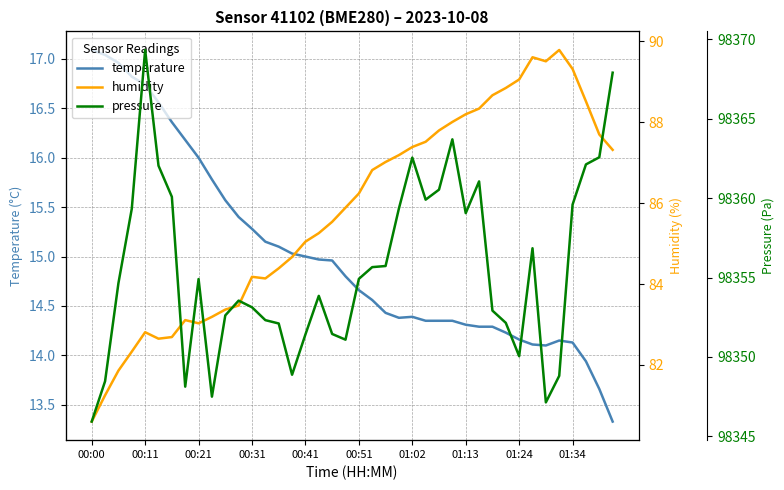

What is the difference between the maximum and minimum values in the humidity series?

9.2